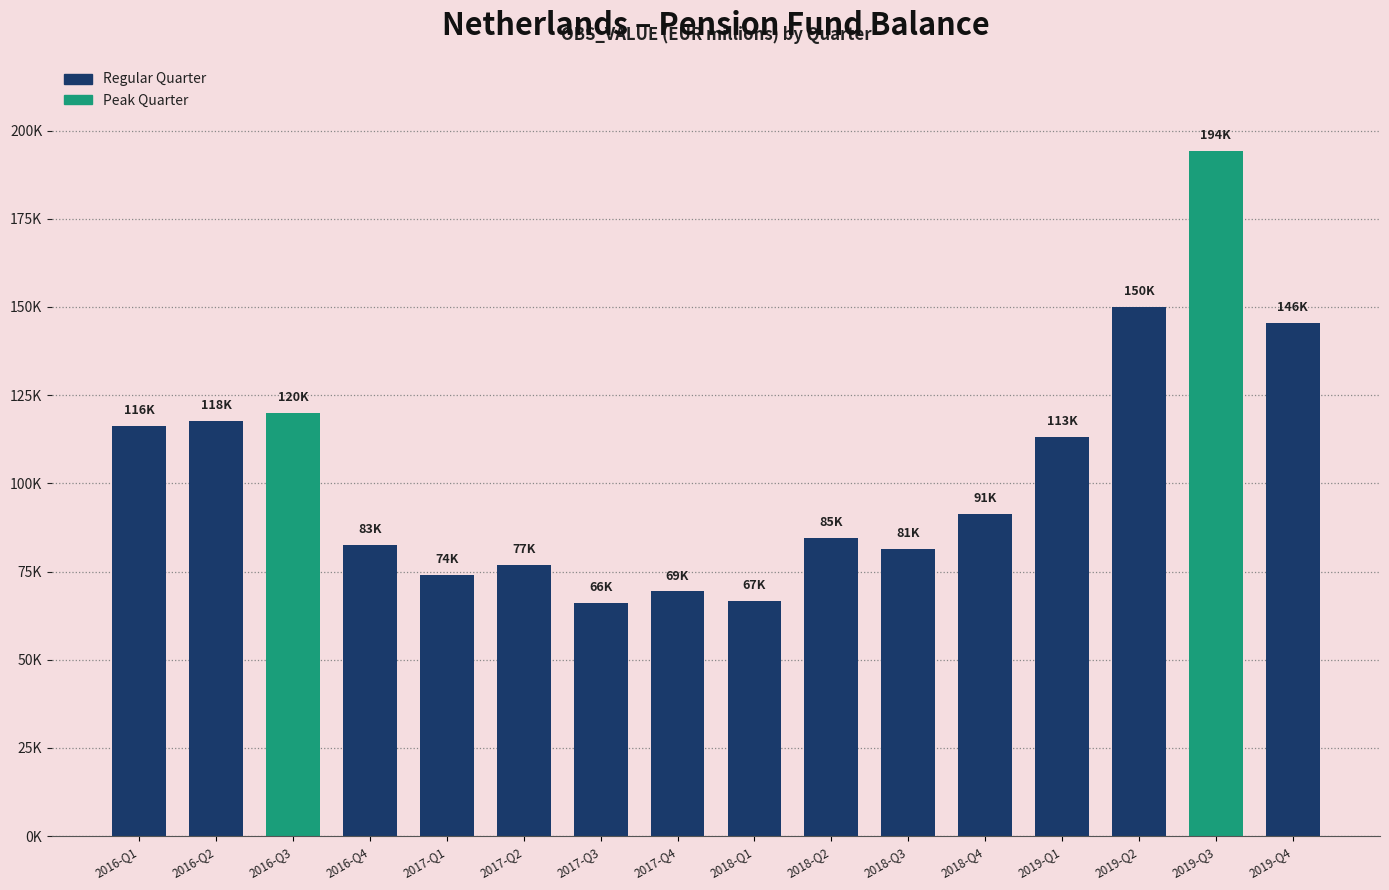

Approximately how many times larger is the value at 2016-Q4 compared to 2017-Q1?

1.1